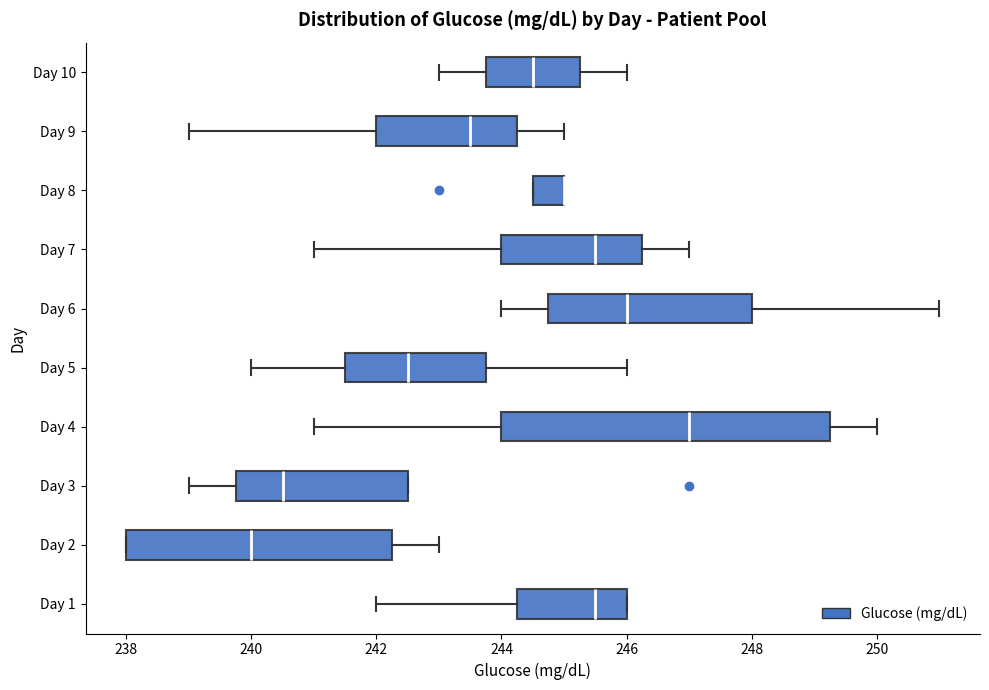

Reading bottom to top, transcribe this box plot: for each box, give where its median line is, the range the box spans, and where its two whiskers end, as read against the x-axis. The values are not printed on the chart, so give them approximately, as read against the axis.

Day 1: median 245.6, box 244.2 to 246.0, whiskers 242.0 to 246.0
Day 2: median 240.0, box 238.0 to 242.2, whiskers 238.0 to 243.0
Day 3: median 240.6, box 239.8 to 242.6, whiskers 239.0 to 242.6
Day 4: median 247.0, box 244.0 to 249.2, whiskers 241.0 to 250.0
Day 5: median 242.6, box 241.6 to 243.8, whiskers 240.0 to 246.0
Day 6: median 246.0, box 244.8 to 248.0, whiskers 244.0 to 251.0
Day 7: median 245.6, box 244.0 to 246.2, whiskers 241.0 to 247.0
Day 8: median 245.0 (drawn on the box's right edge), box 244.6 to 245.0, whiskers 244.6 to 245.0
Day 9: median 243.6, box 242.0 to 244.2, whiskers 239.0 to 245.0
Day 10: median 244.6, box 243.8 to 245.2, whiskers 243.0 to 246.0